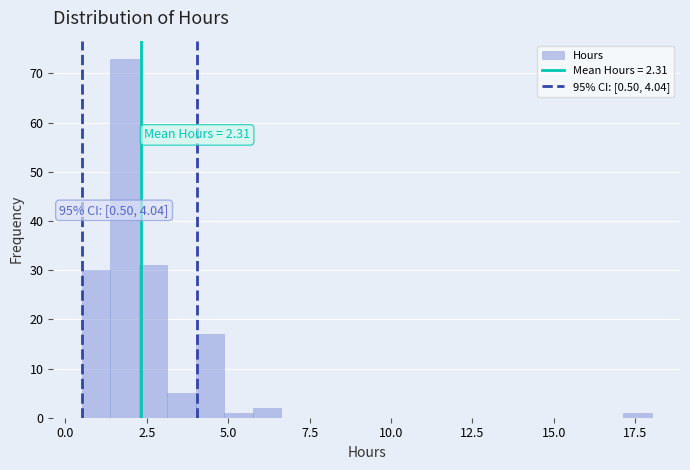

Read against the x-axis, roughly where is the centre of the tallest bar?

2.0